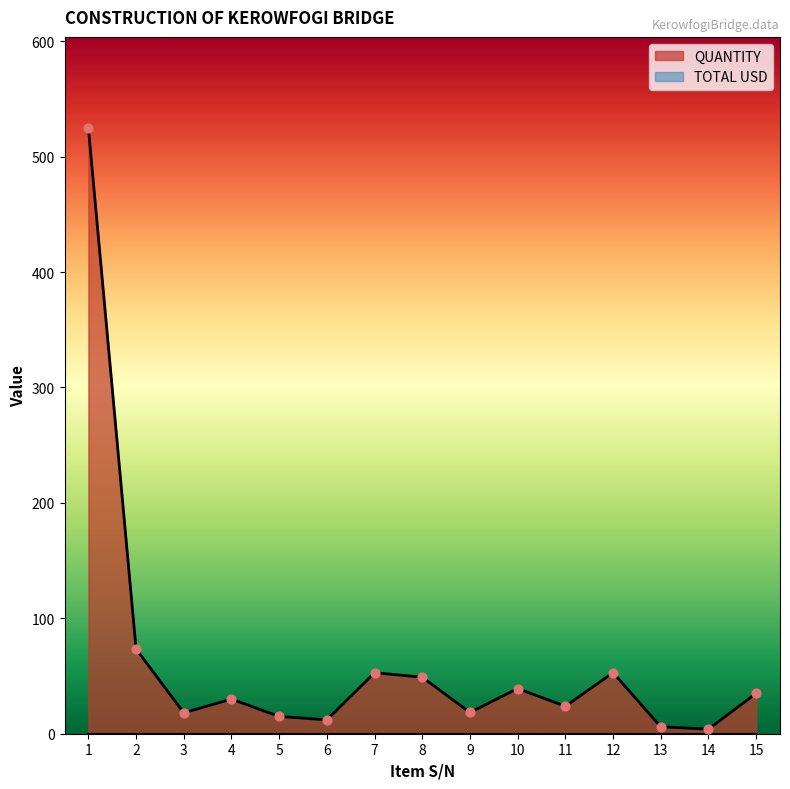

Which has a higher value, 12 or 14?

12